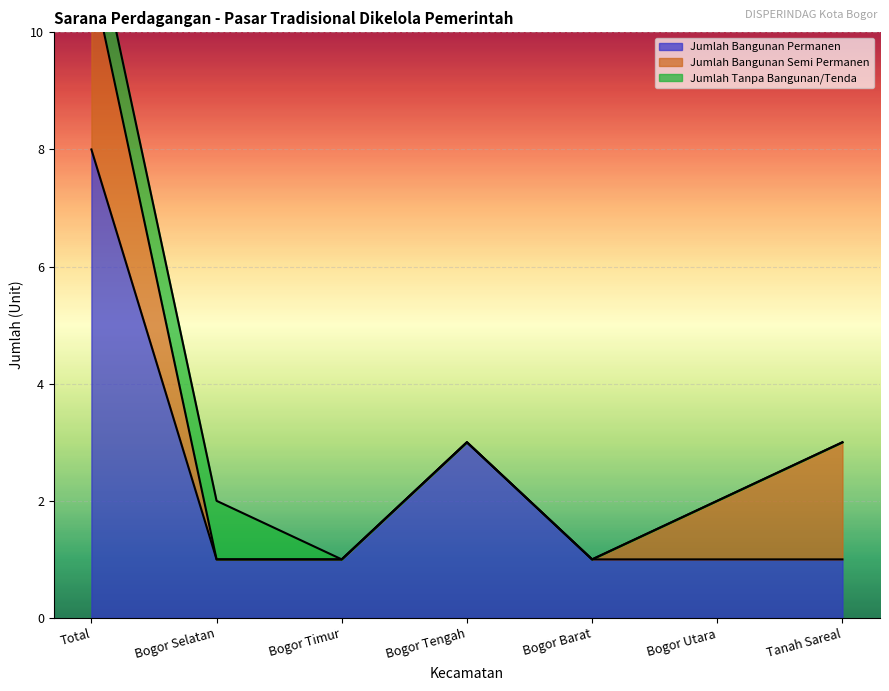

What are all the series names shown in the legend?

Jumlah Bangunan Permanen, Jumlah Bangunan Semi Permanen, Jumlah Tanpa Bangunan/Tenda